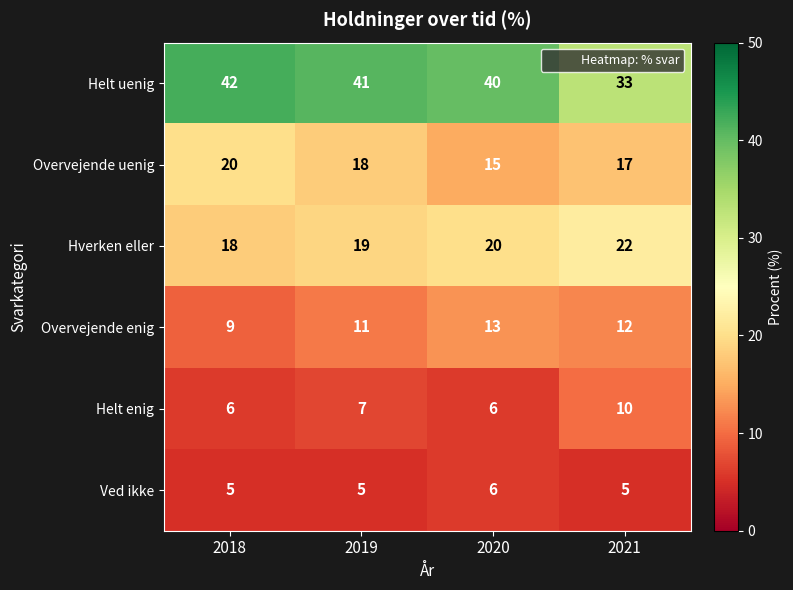

What is the sum of the Overvejende enig values at 2018 and 2019?

20